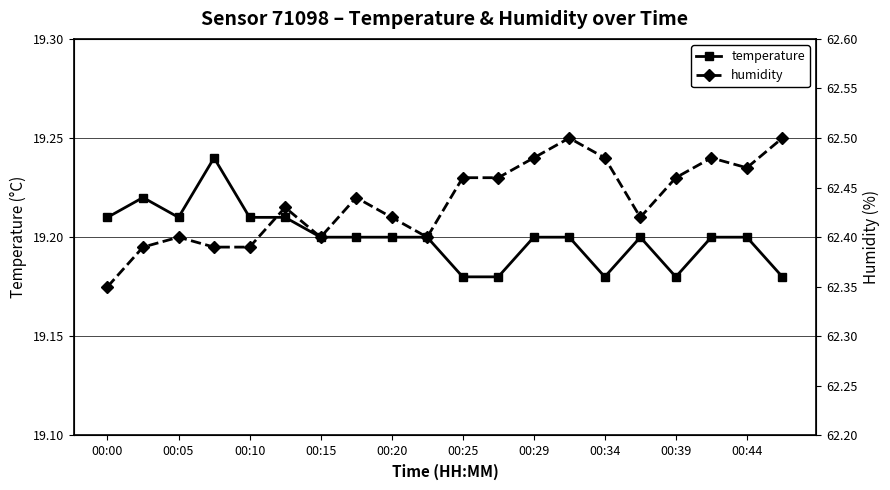

True or false: humidity has more than 0 interior local peaks.

True